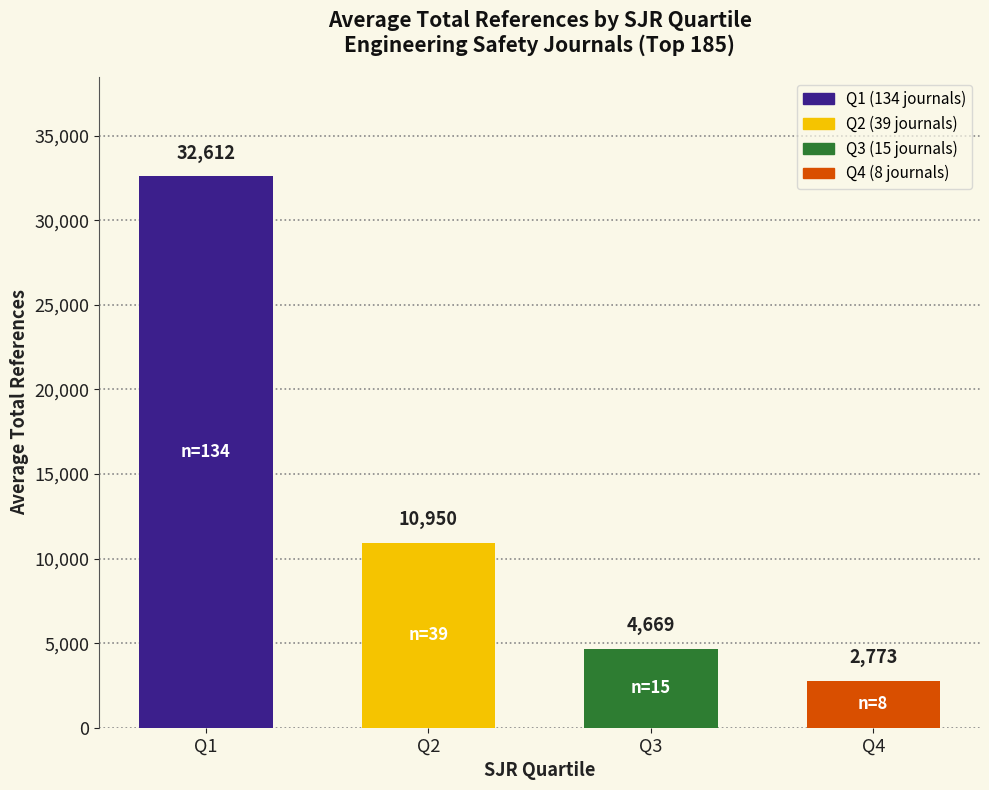

How many distinct data groups are displayed?

1